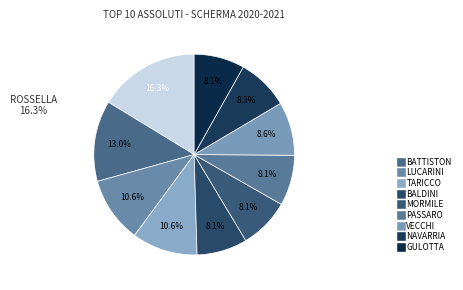

Rank the categories by value from highest to lowest.

GREGORIO ROSSELLA, BATTISTON MICHELA, LUCARINI LUCIA, TARICCO BENEDETTA, VECCHI IRENE, NAVARRIA CATERINA, PASSARO ELOISA, MORMILE CHIARA, GULOTTA LORETA MARIA, BALDINI BENEDETTA